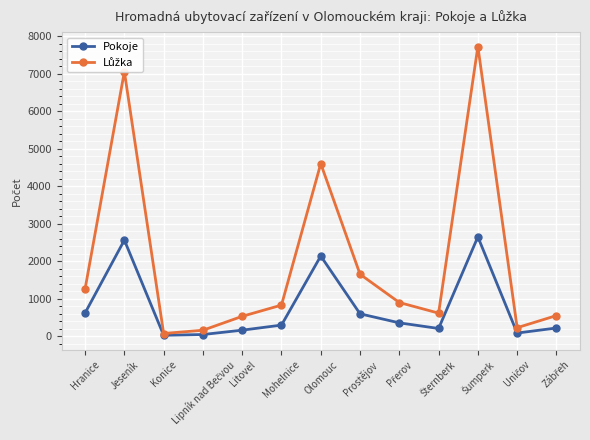

What is the maximum value shown in the chart?

7726